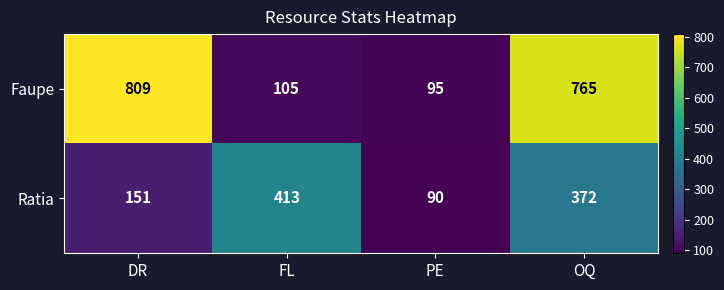

At which category does the chart reach its minimum across all series?

PE